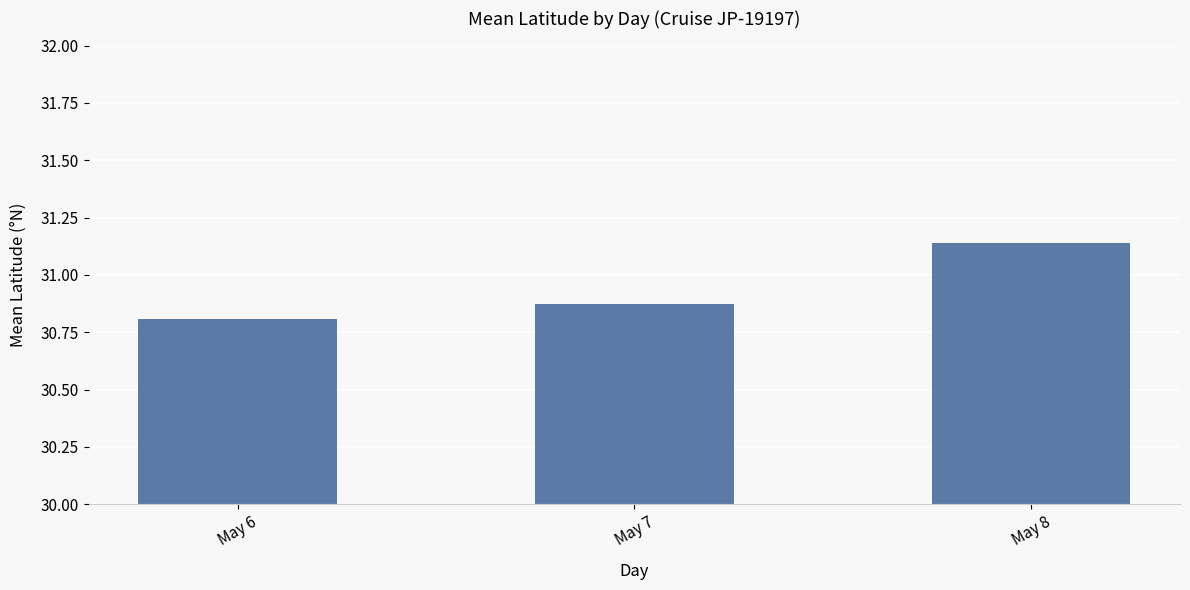

Count the number of categories in the chart.

3